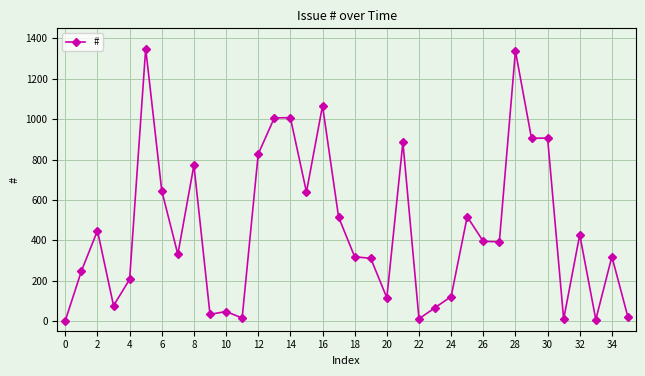

What is the difference between the second highest and minimum values?

1334